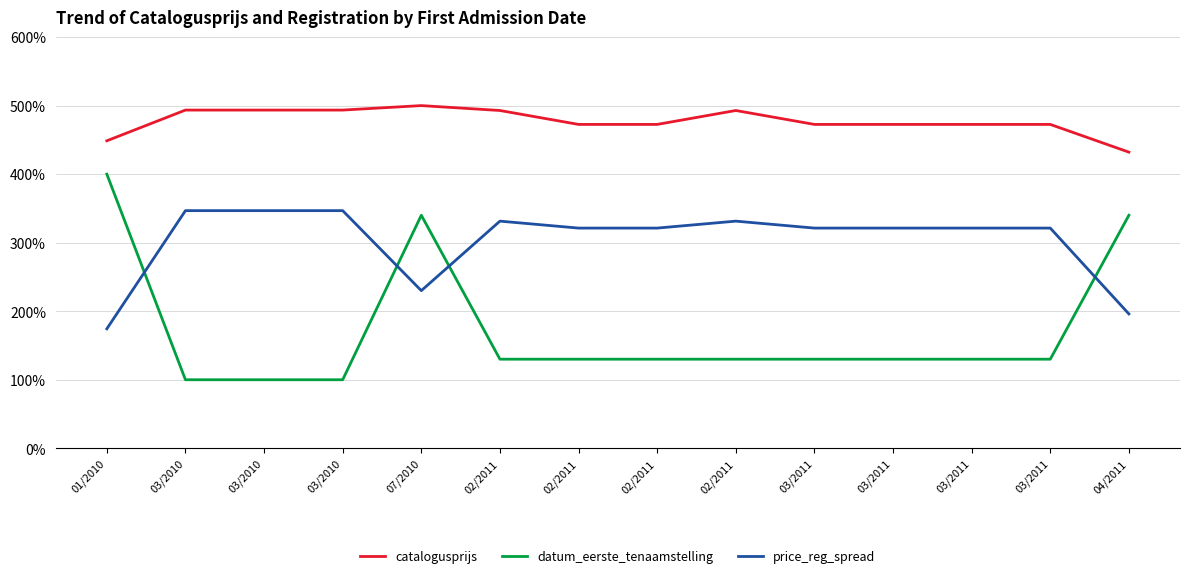

The value of datum_eerste_tenaamstelling at 02/2011 is 130.0. True or false?

True